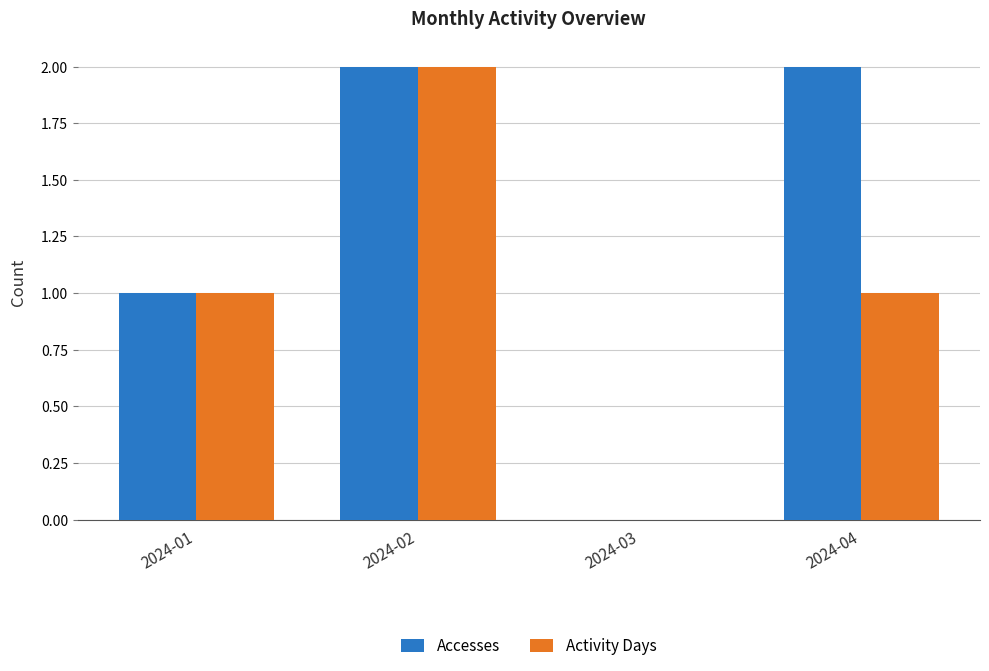

Reading left to right, what are all the values shown in this chart?

Accesses: 2024-01=1	2024-02=2	2024-03=0	2024-04=2
Activity Days: 2024-01=1	2024-02=2	2024-03=0	2024-04=1